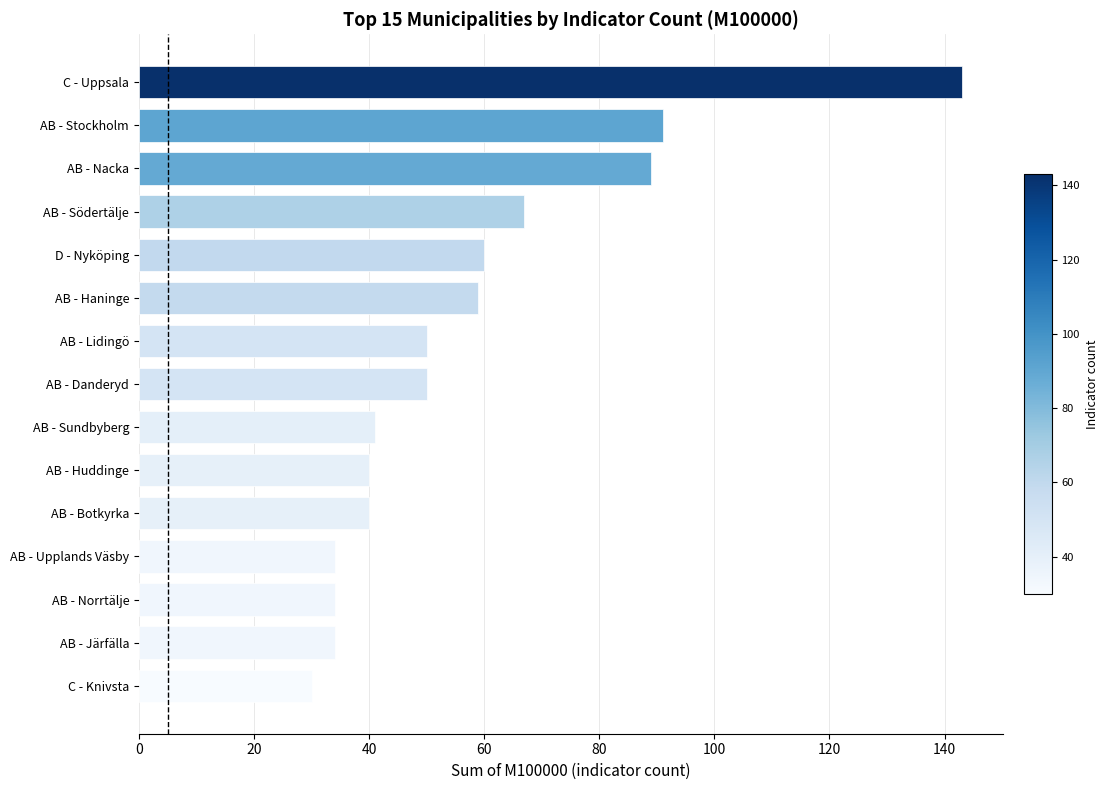

Does the chart contain any negative values?

No